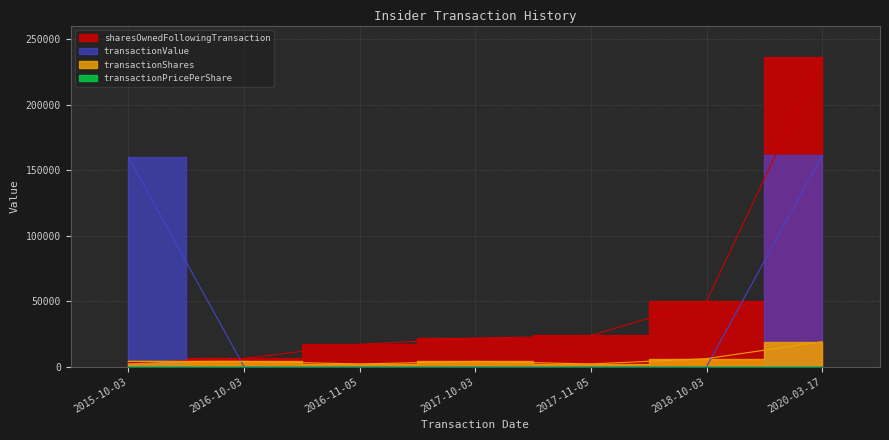

What is the spread (max minus min) of values at 2016-10-03?

6340